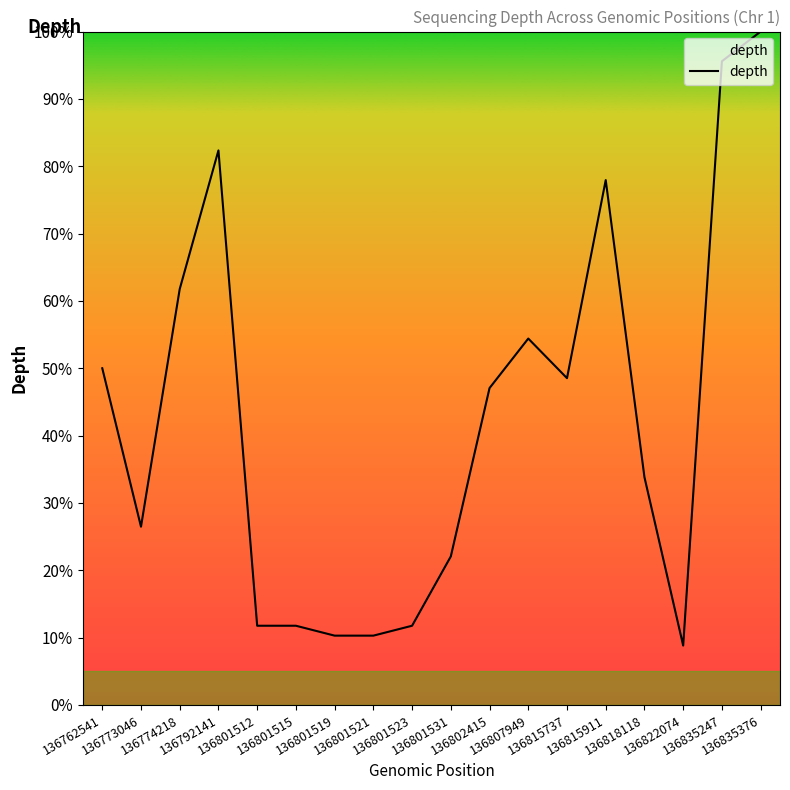

The chart shows a value of 83.8 at 136774218. True or false?

False